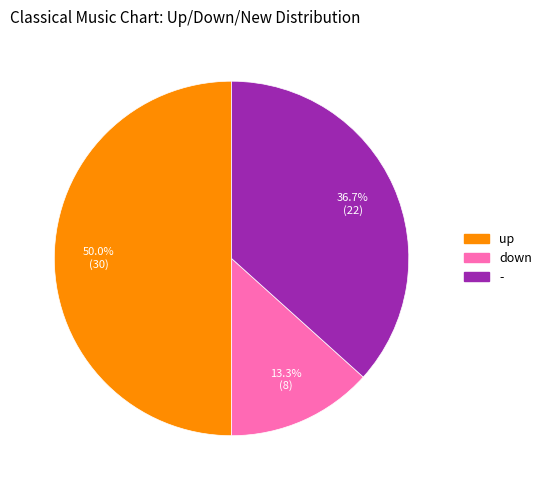

To the nearest percent, what is the average slice percentage?

33%